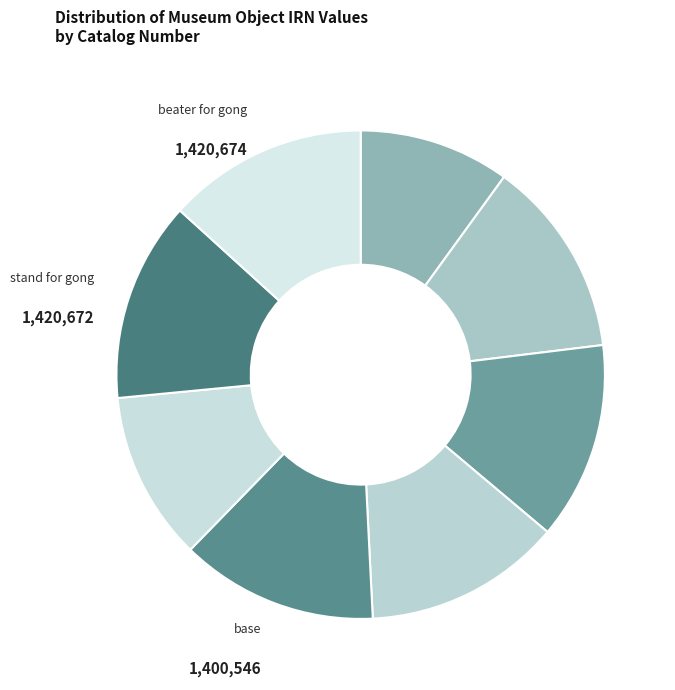

To the nearest percent, what is the difference between the largest and smallest slice percentages?

3%